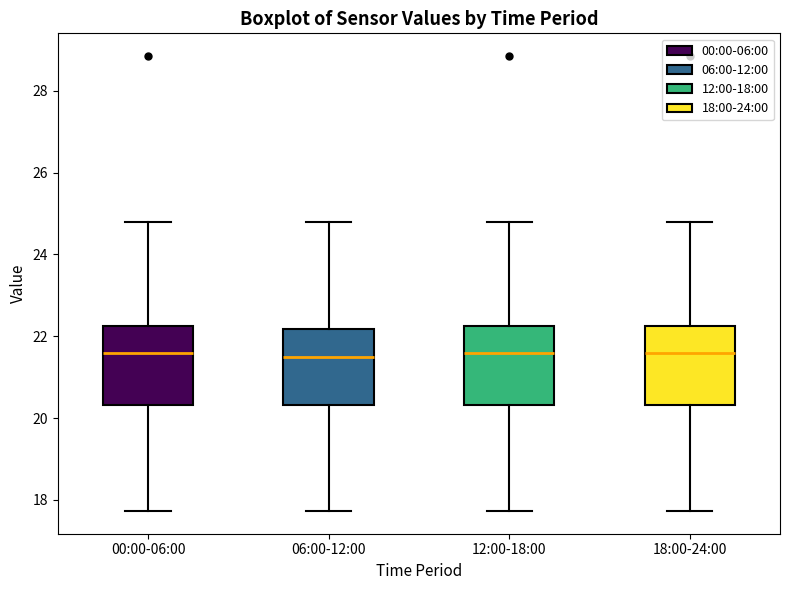

Where is the upper edge of the box for 18:00-24:00 on the y-axis? The values are not printed on the chart, so give them approximately, as read against the axis.

22.2